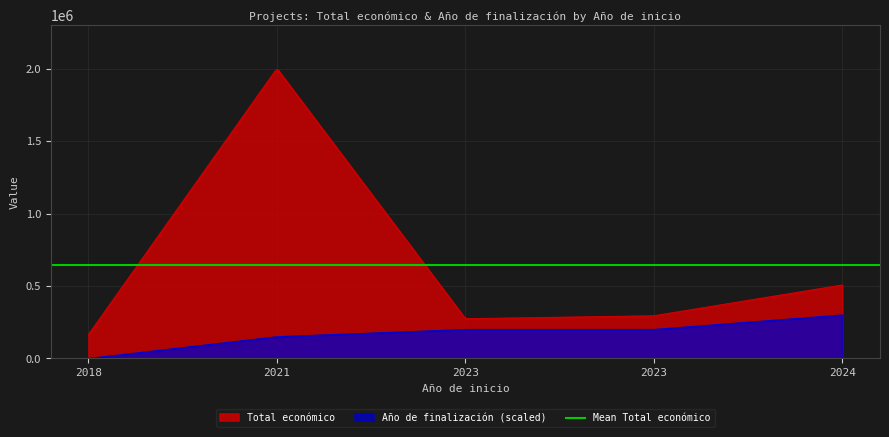

Between 2021 and 2018, which series saw the biggest shift?

Total económico